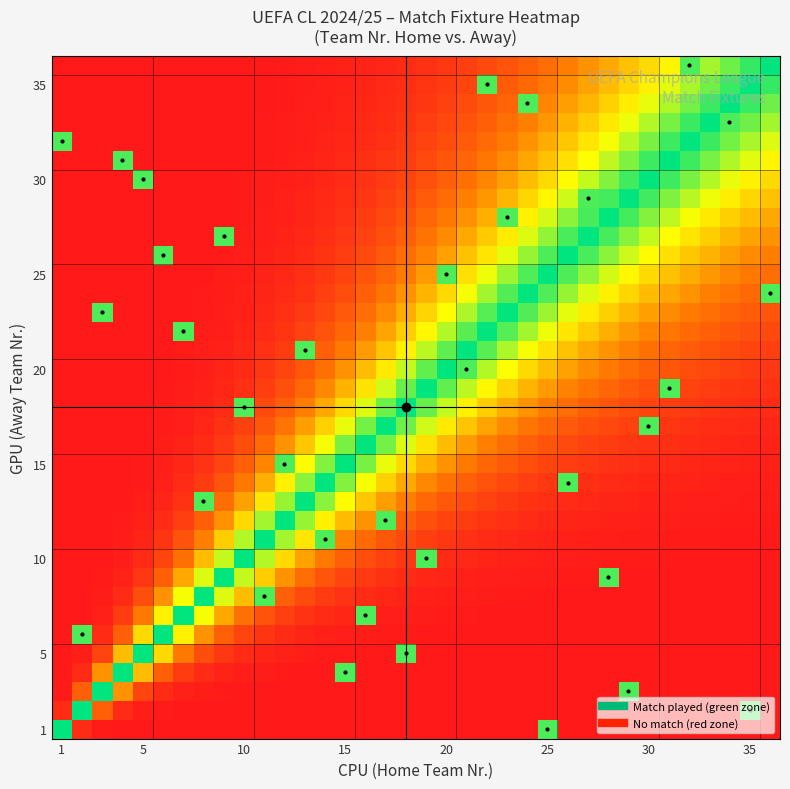

How many distinct data groups are displayed?

36